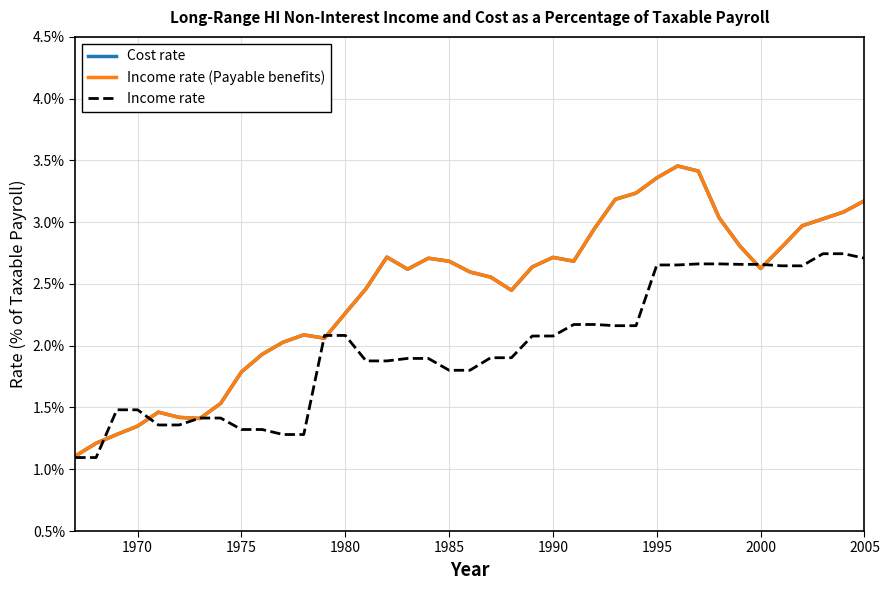

How many intersections are there between Income rate and Cost rate?

8